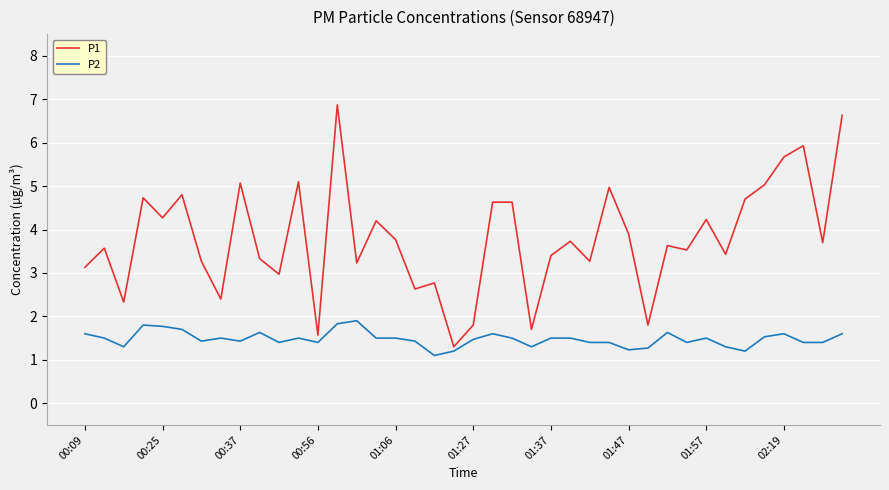

Rank the series by their average value, from highest to lowest.

P1, P2